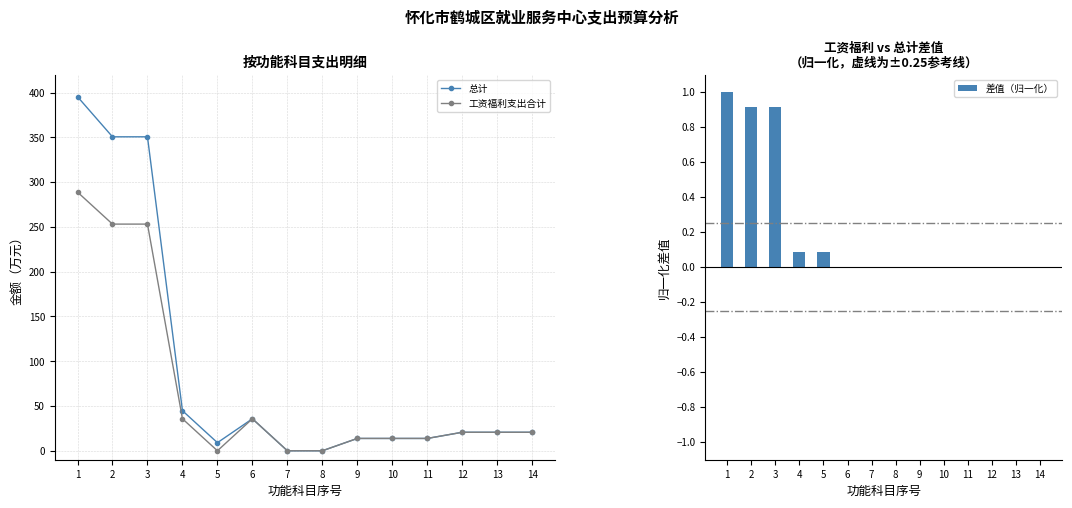

Is it true that 总计 equals 0.0 at 8?

True